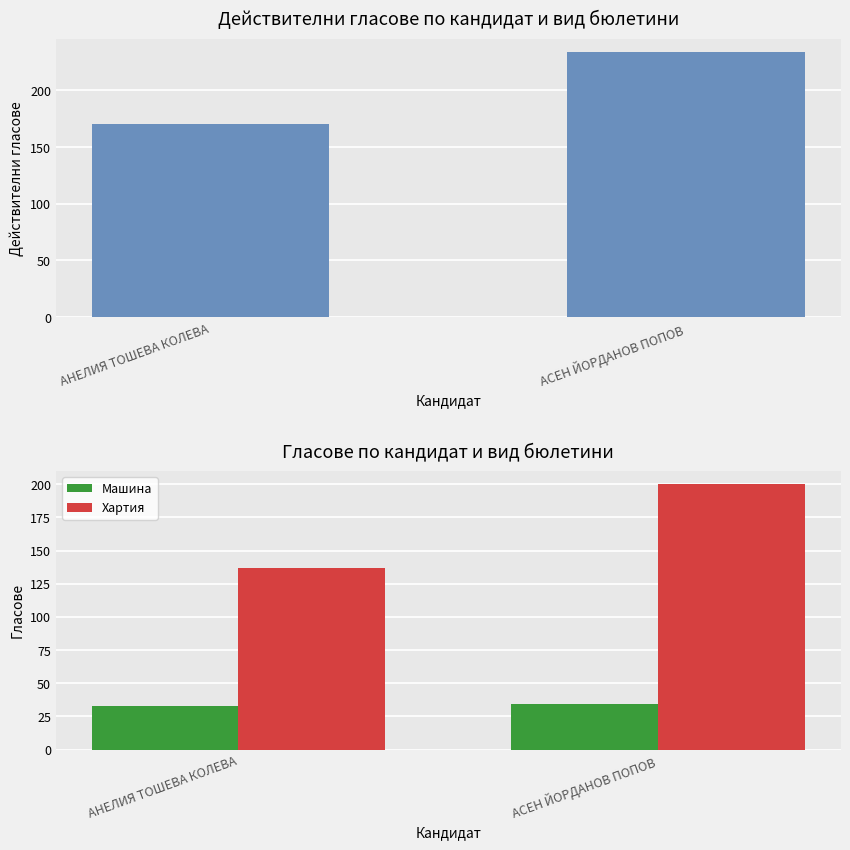

Between АНЕЛИЯ ТОШЕВА КОЛЕВА and АСЕН ЙОРДАНОВ ПОПОВ, which series saw the biggest shift?

Общо гласове